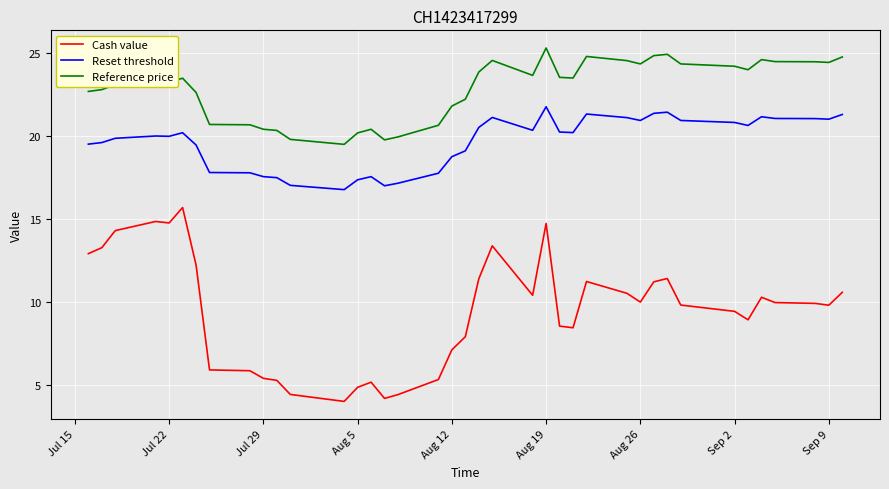

What is the lowest value of the Reset threshold series?

16.8